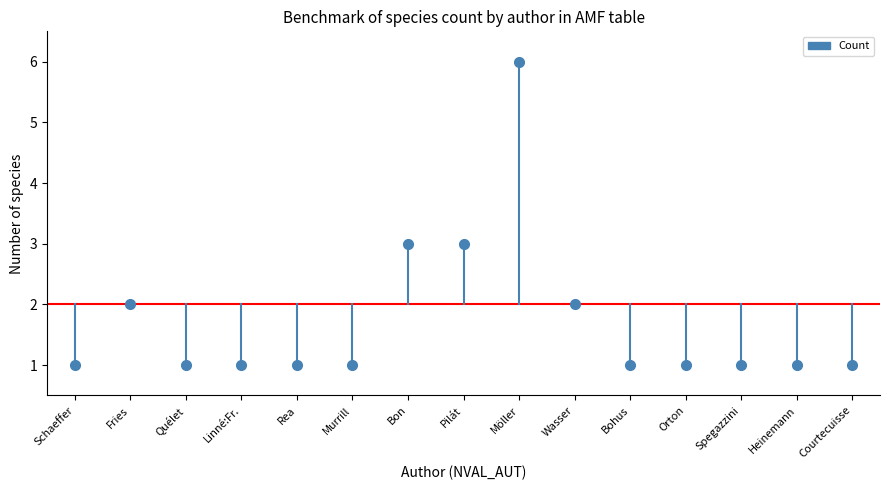

How many categories are shown in the chart?

15